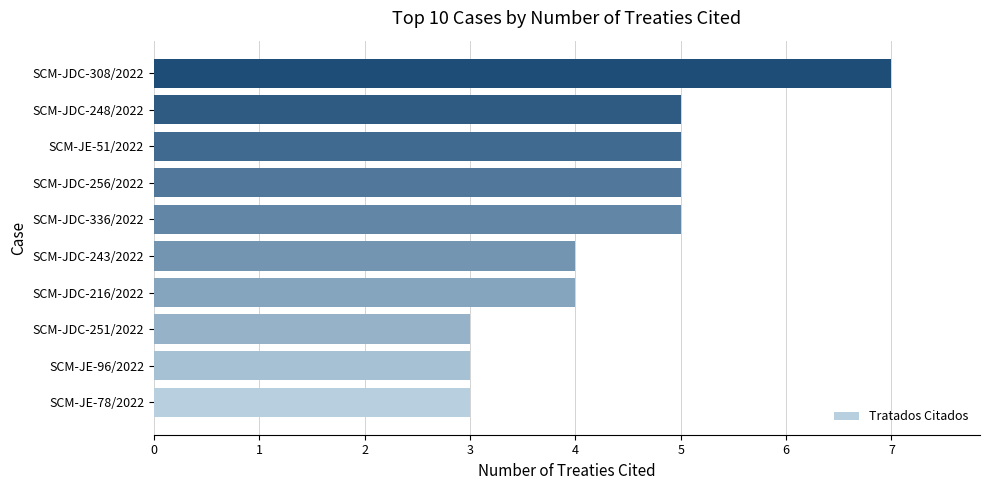

What is the sum of all values?

44